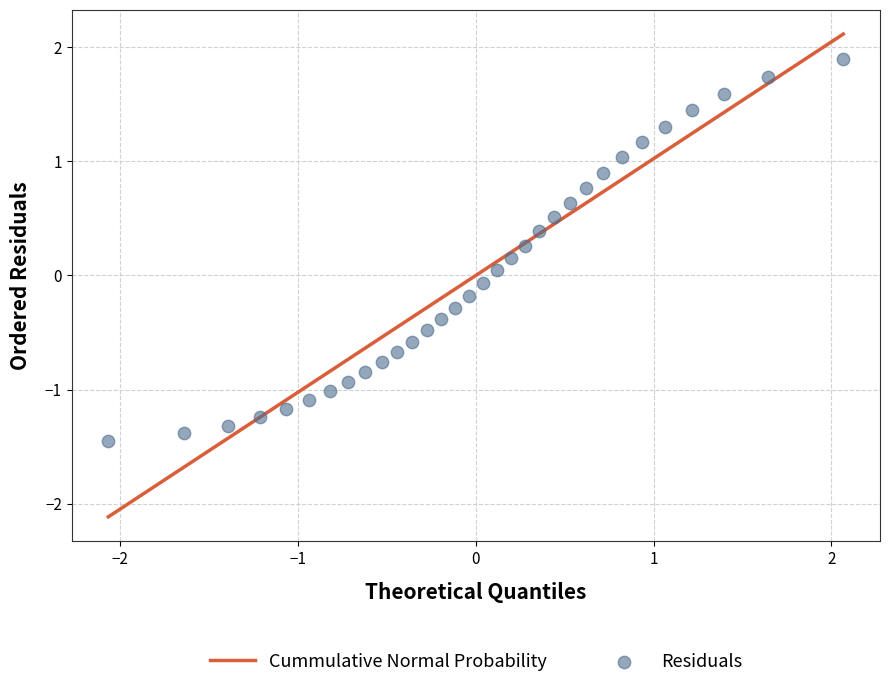

What is the range of Y values (max minus min)?

3.3